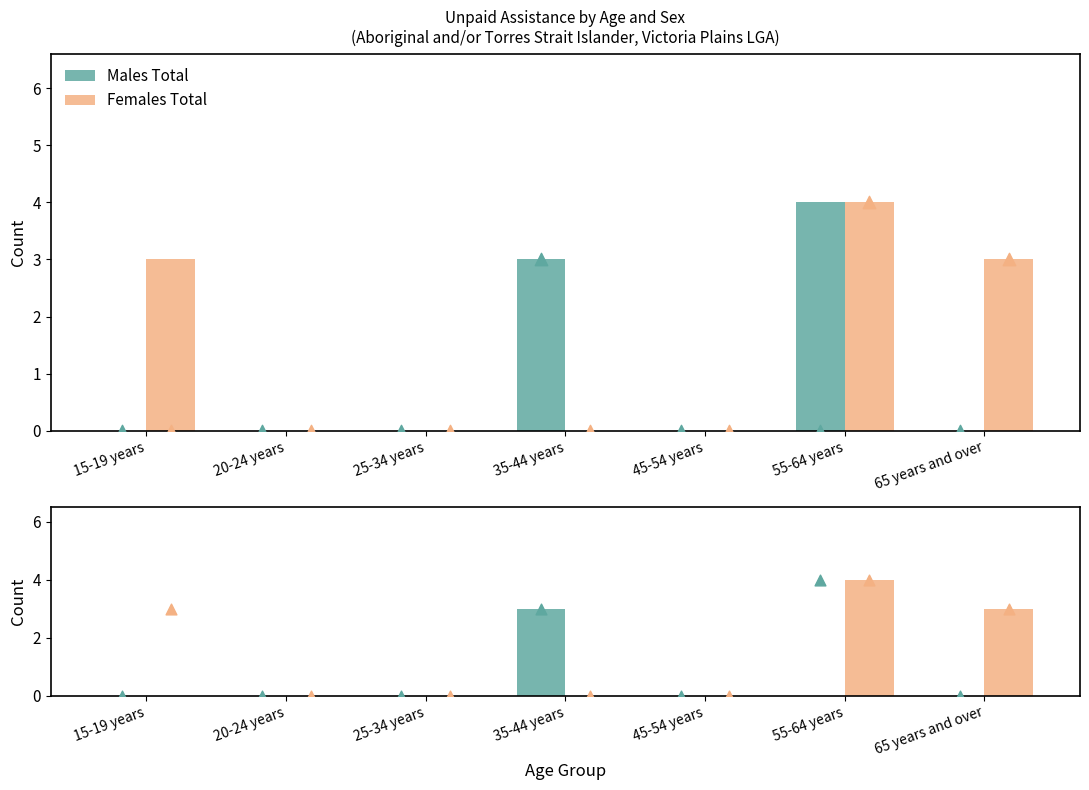

At which category is the sum across all series the highest?

55-64 years